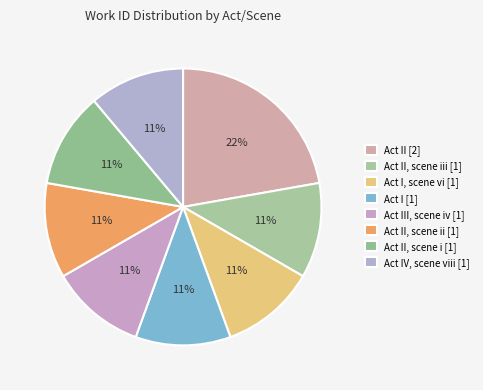

How many segments does this pie chart have?

8